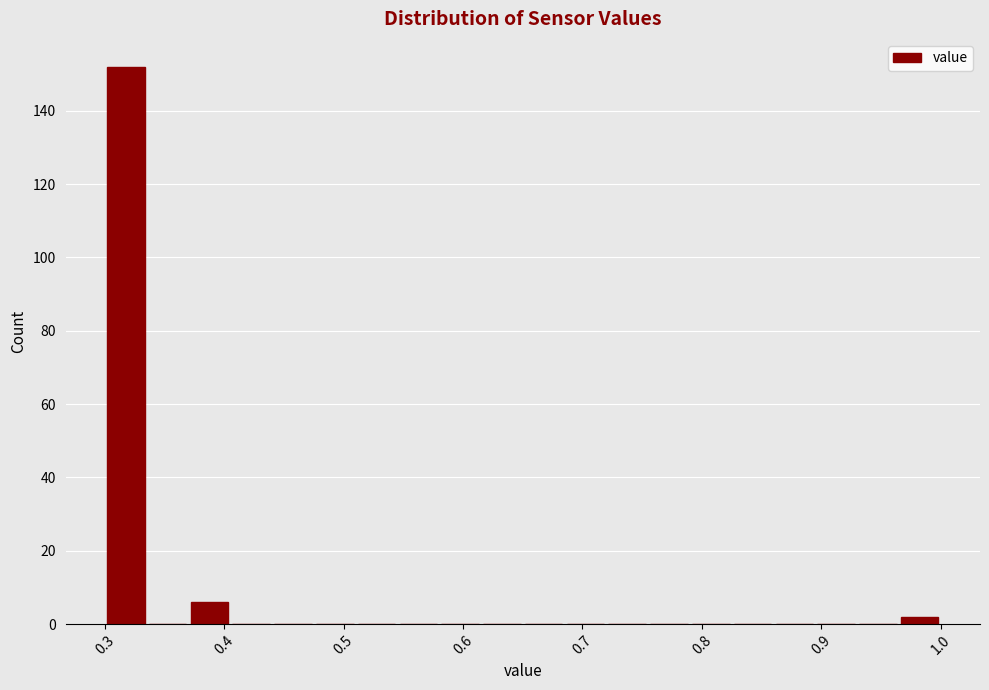

Read against the x-axis, roughly where is the centre of the tallest bar?

0.32